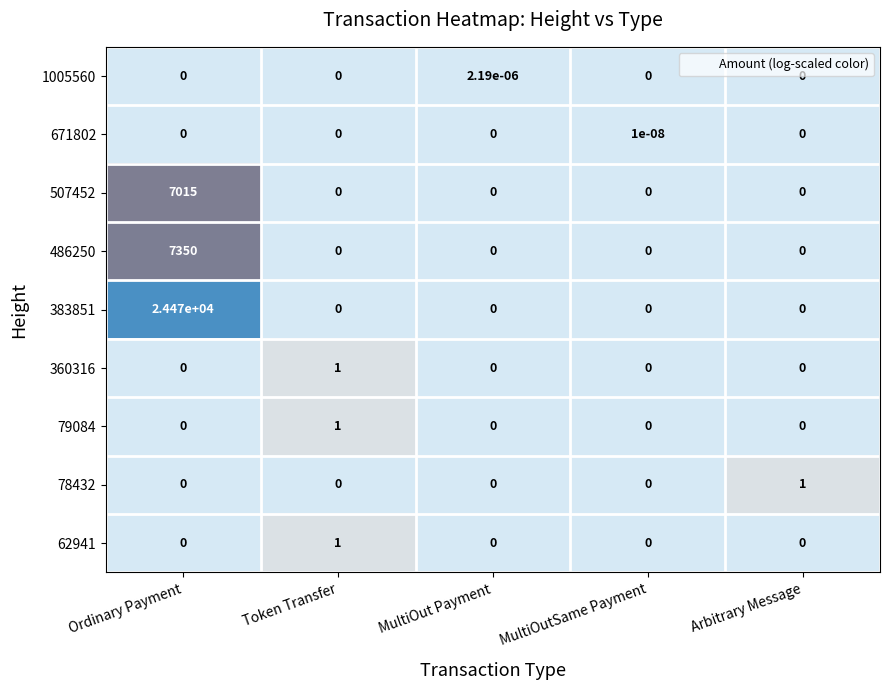

Is it true that 78432 equals 1.5 at Arbitrary Message?

False